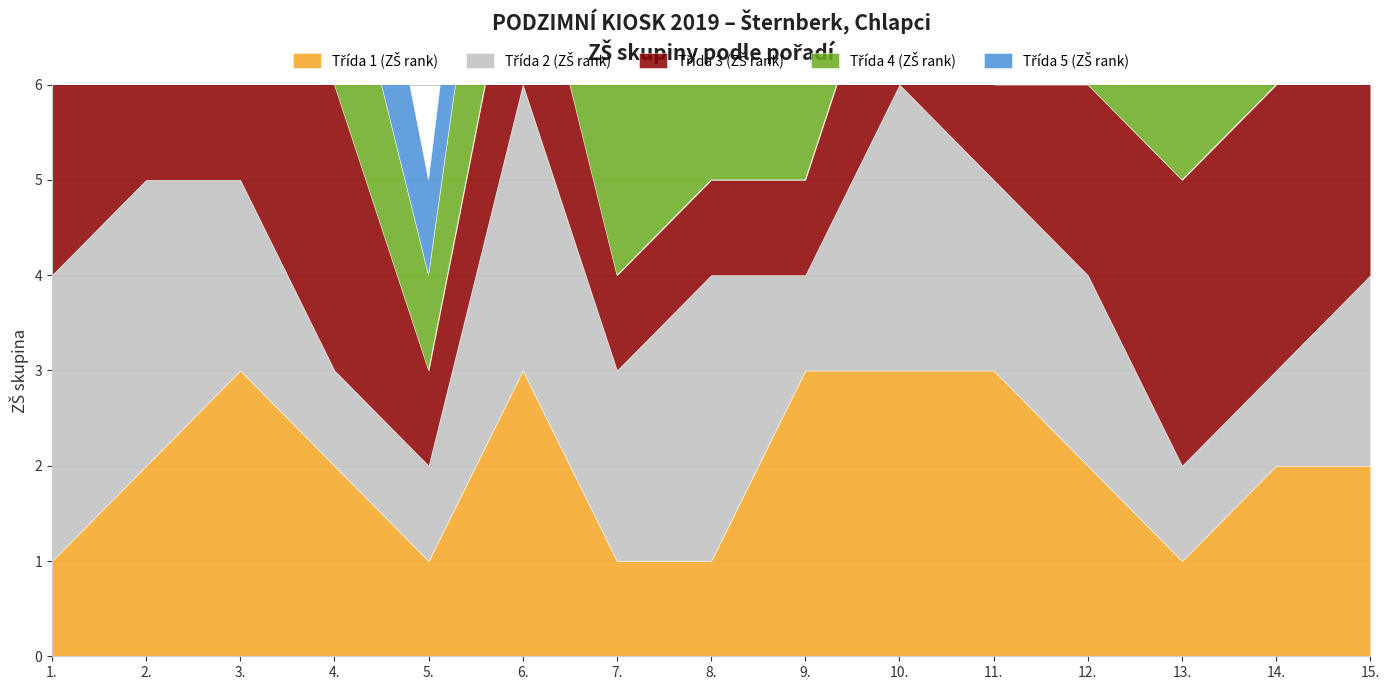

Reading left to right, transcribe all the data shown in this chart.

Třída 1 (ZŠ rank): 1	2	3	2	1	3	1	1	3	3	3	2	1	2	2
Třída 2 (ZŠ rank): 3	3	2	1	1	3	2	3	1	3	2	2	1	1	2
Třída 3 (ZŠ rank): 2	2	2	3	1	2	1	1	1	2	1	2	3	3	3
Třída 4 (ZŠ rank): 1	2	3	2	1	3	2	1	3	1	3	2	1	2	3
Třída 5 (ZŠ rank): 2	2	1	2	1	2	1	1	3	1	2	3	3	3	3